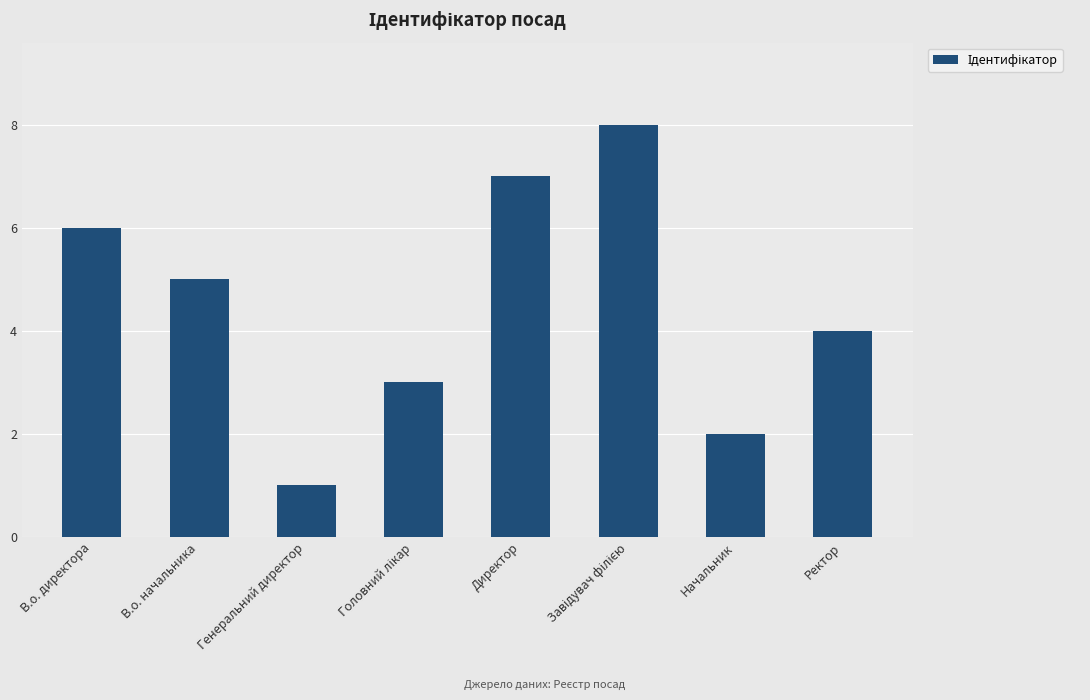

What is the greatest value displayed?

8